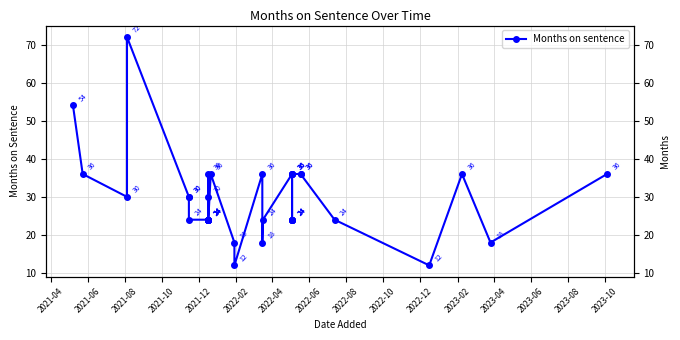

What is the average value?

29